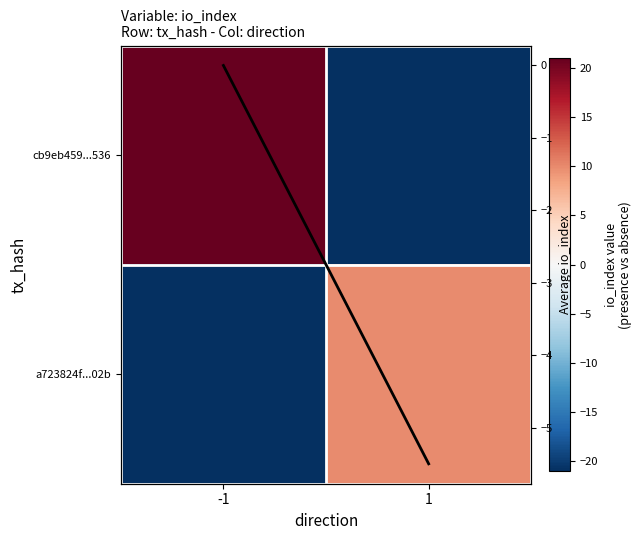

What is the difference between the highest and lowest values at 1?

31.0